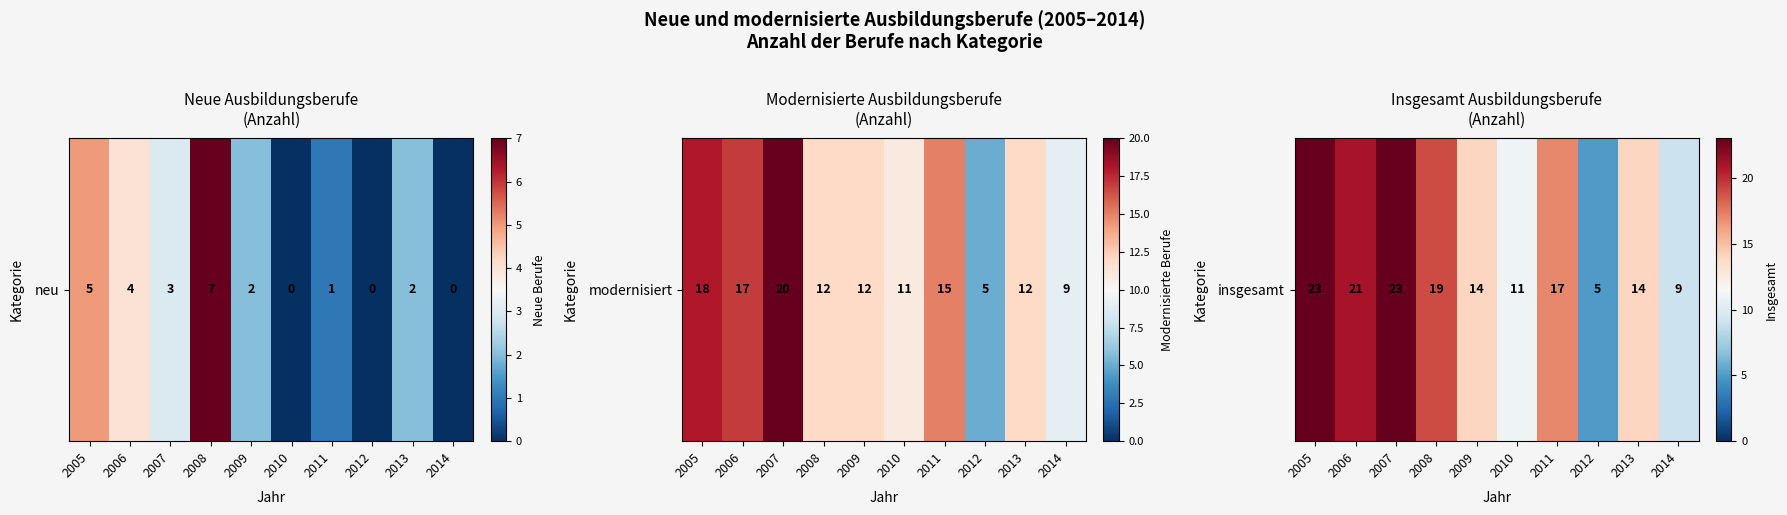

Is it true that the value at 2014 is 5?

False